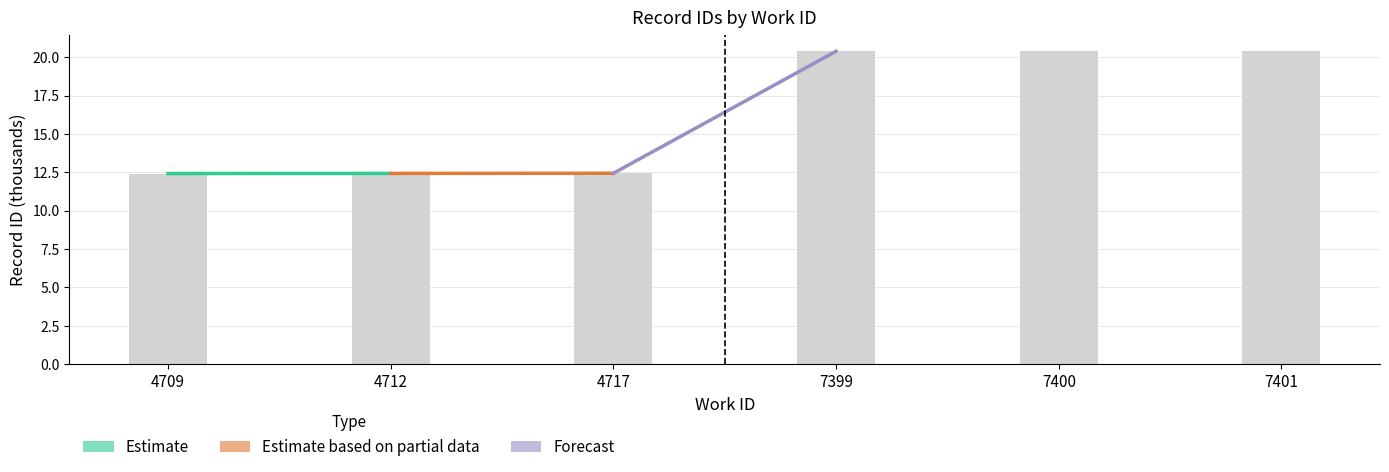

Is it true that Forecast equals 6.1 at 4717?

False